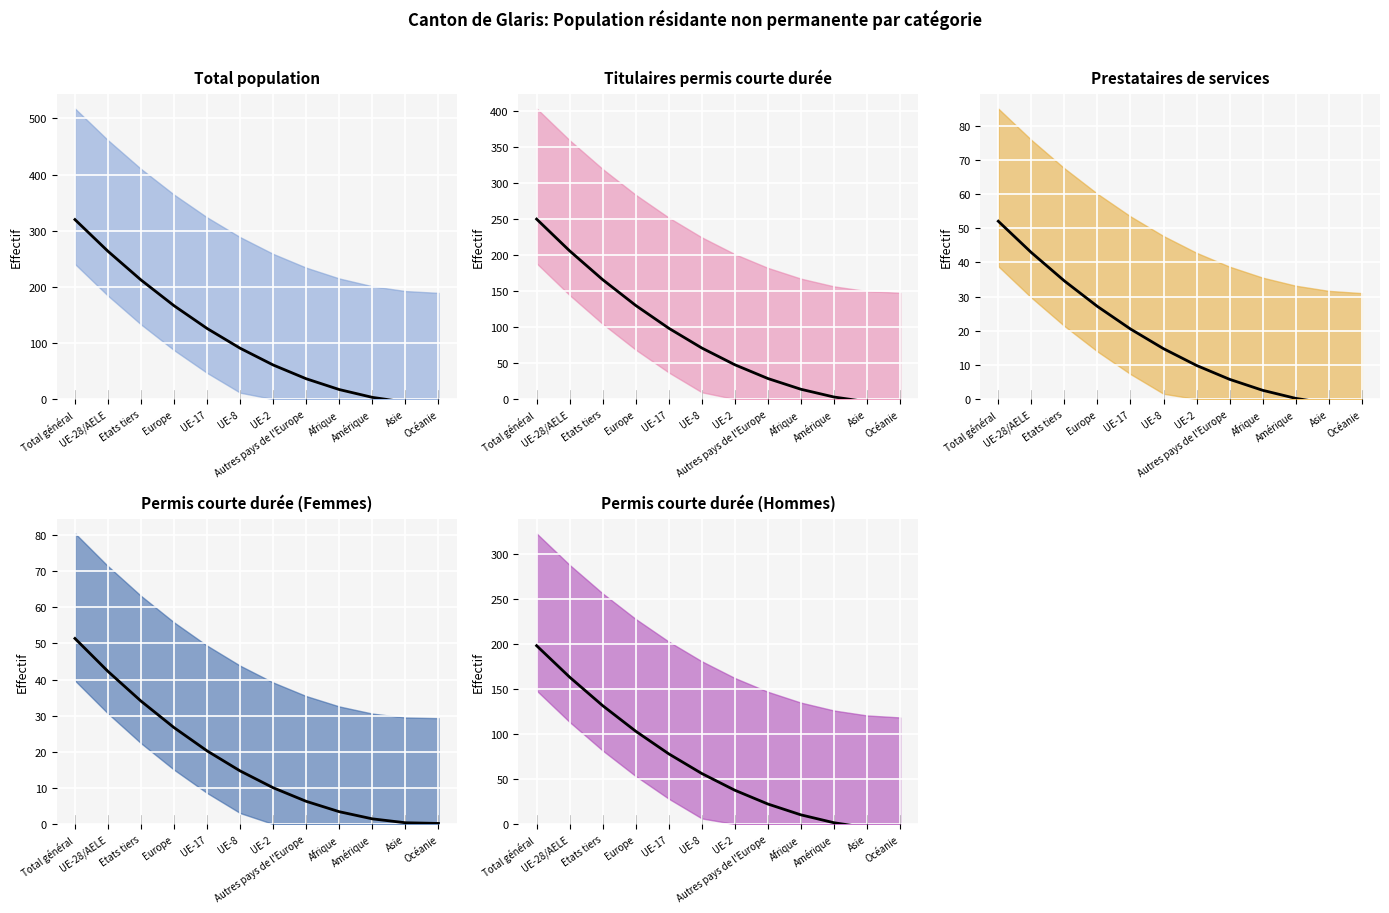

What is the label of the 4th point from the right?

Afrique